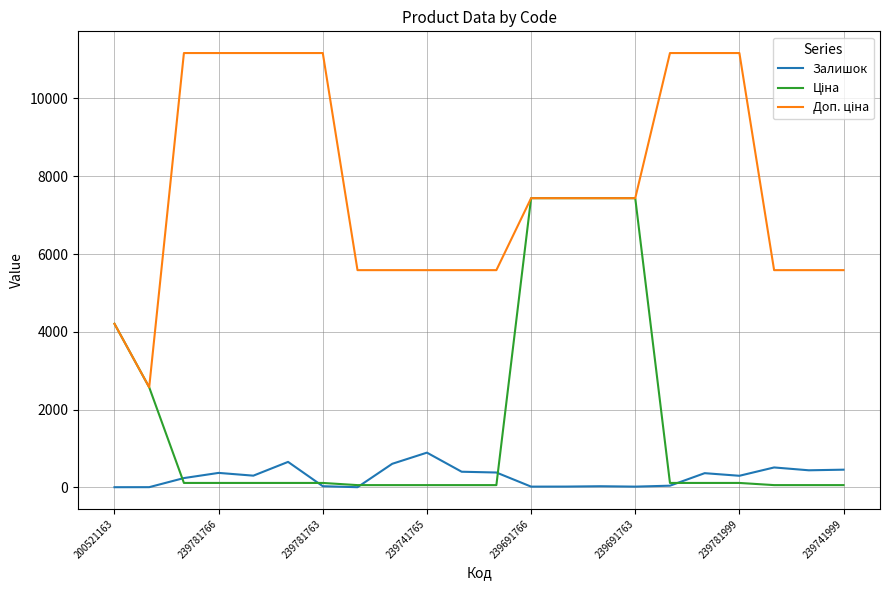

What is the smallest value displayed?

2.0